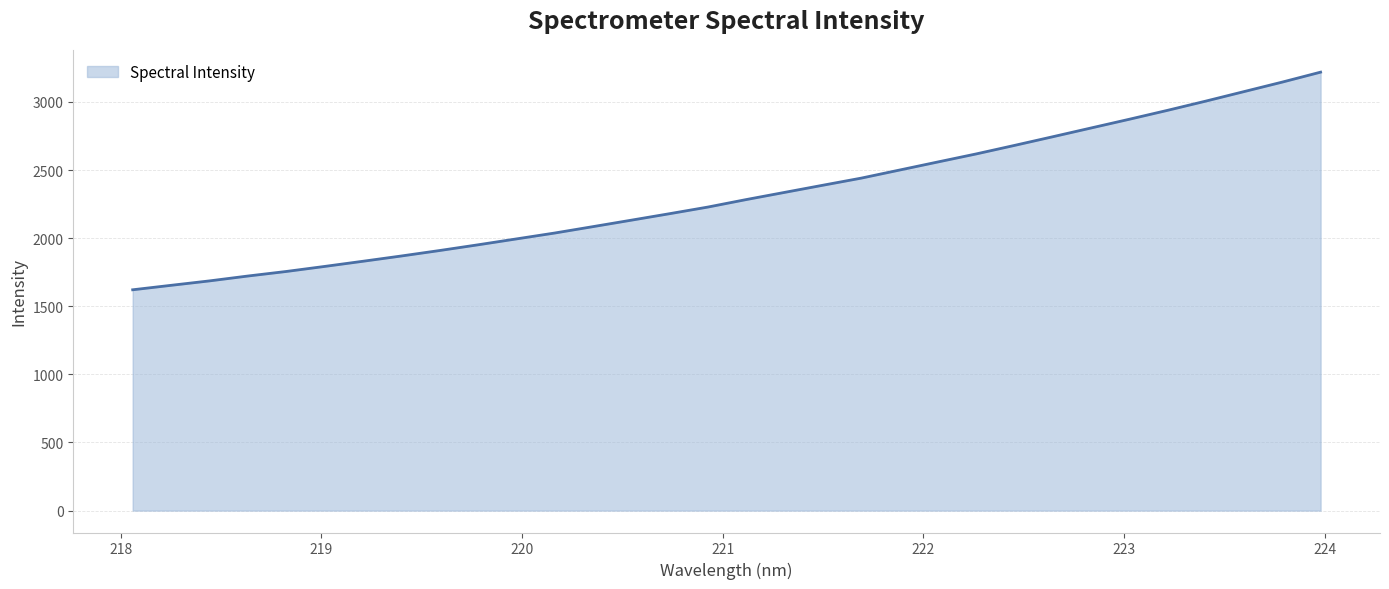

What is the greatest value displayed?

3218.9